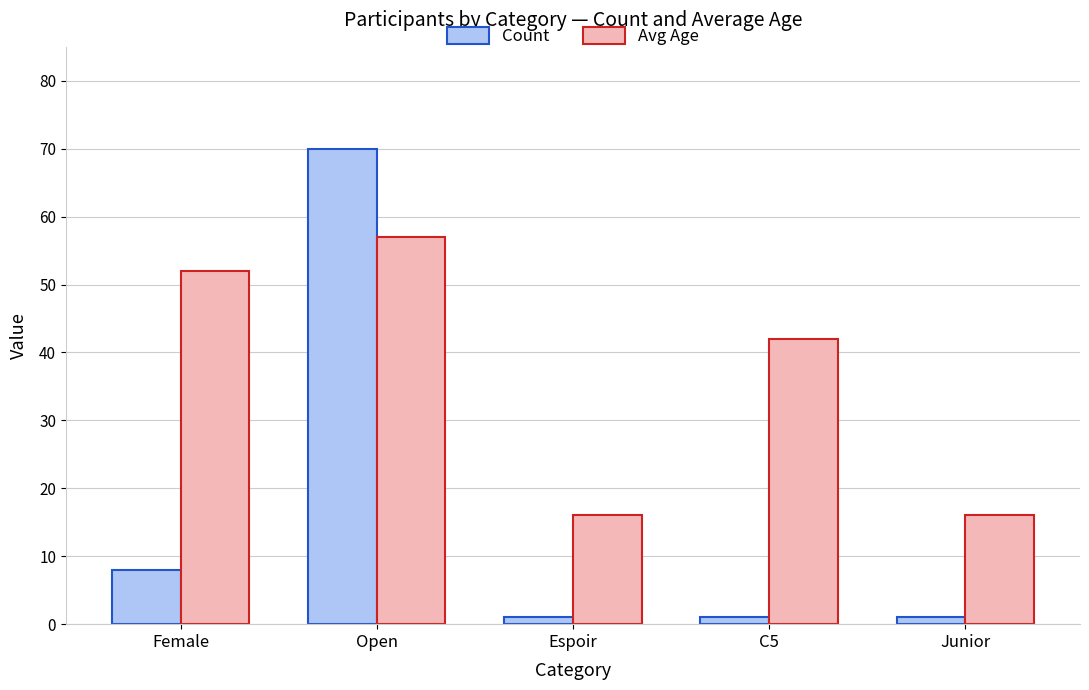

What position from the right is Open?

4